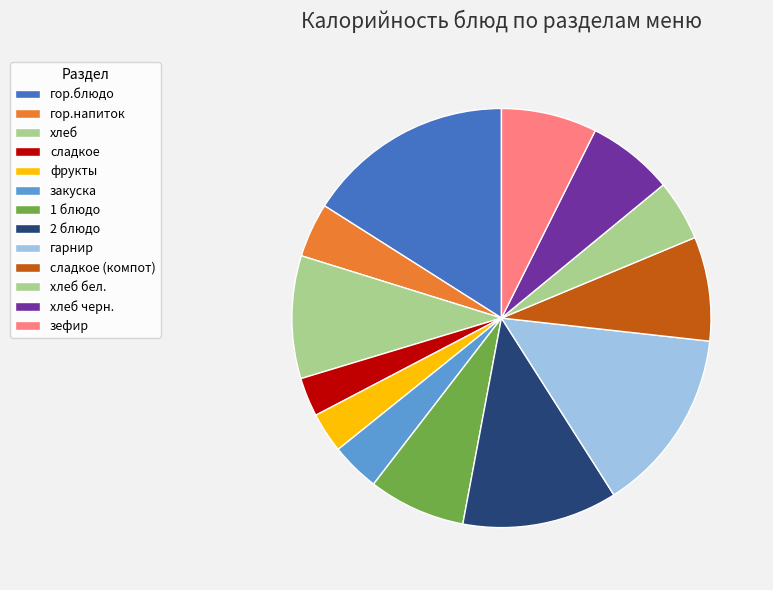

The сладкое slice represents 3% of the pie. True or false?

True